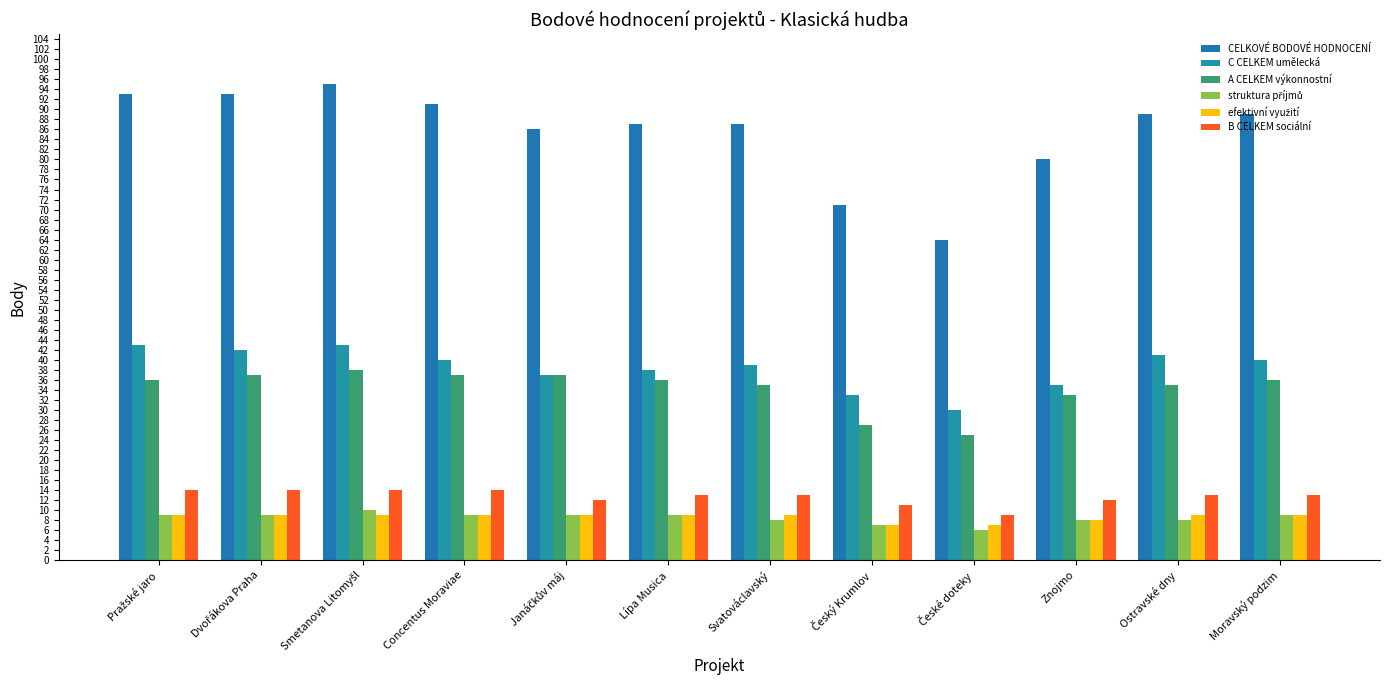

Count the B CELKEM sociální values in the range 12 to 14.

10